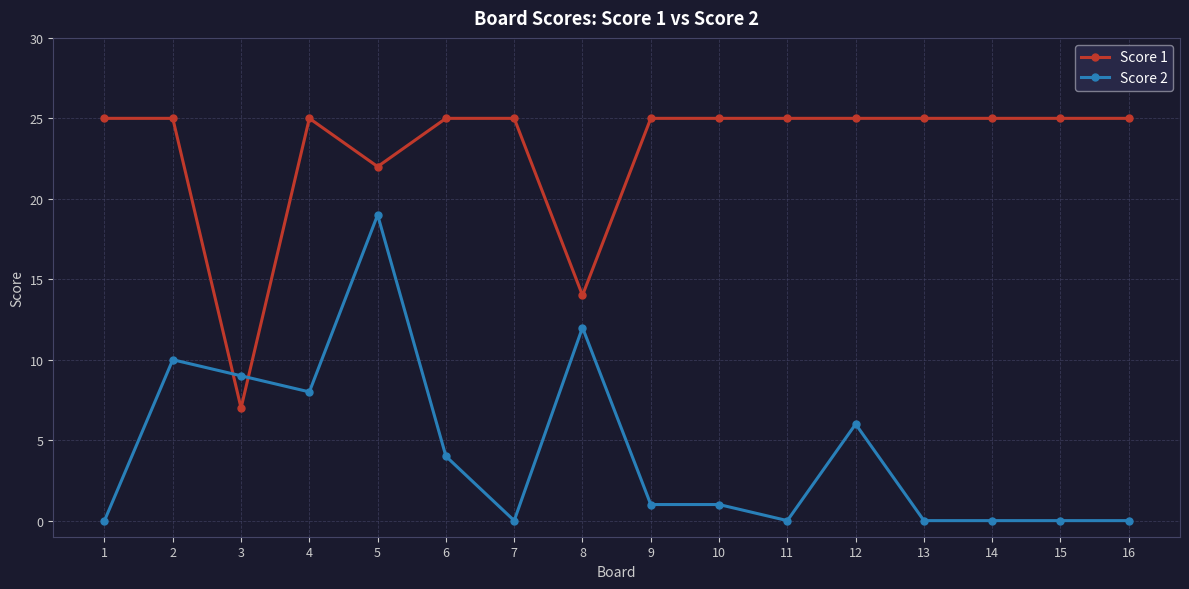

Which series ends up on top after the final intersection of Score 1 and Score 2?

Score 1